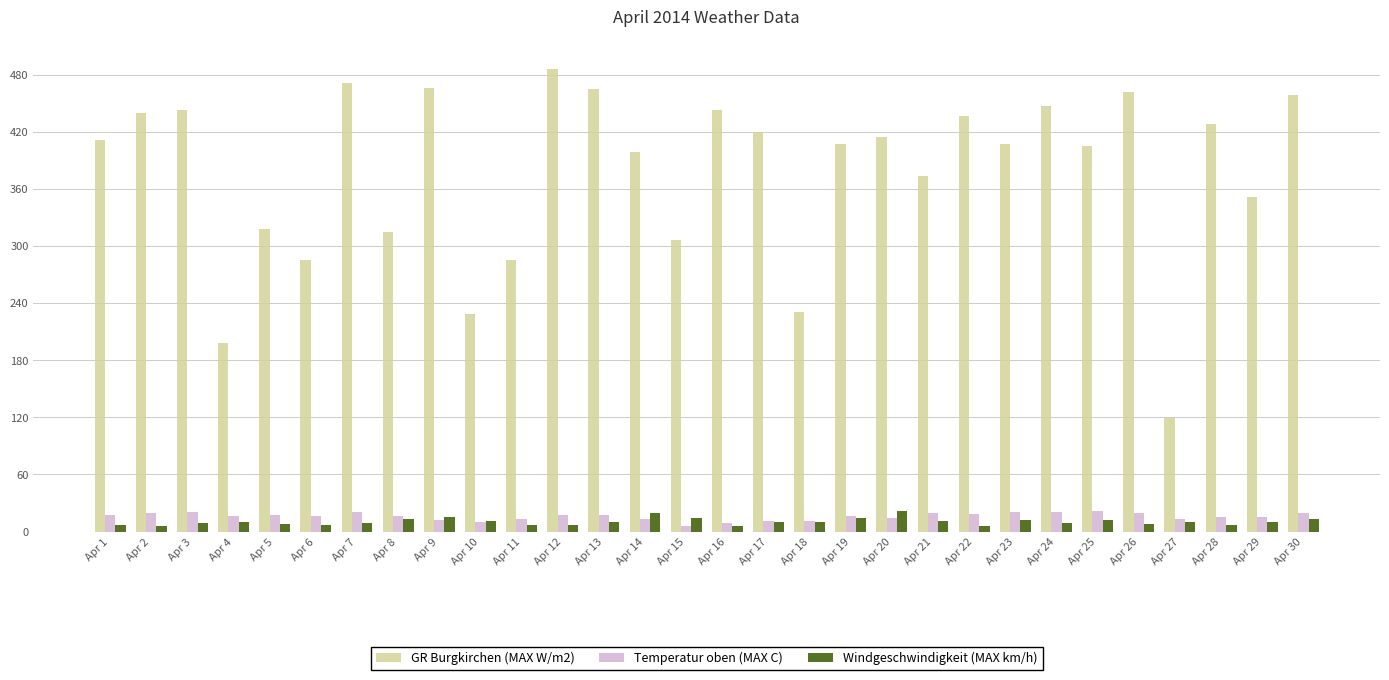

Rank the series at Apr 4 from highest to lowest value.

GR Burgkirchen (MAX W/m2), Temperatur oben (MAX C), Windgeschwindigkeit (MAX km/h)